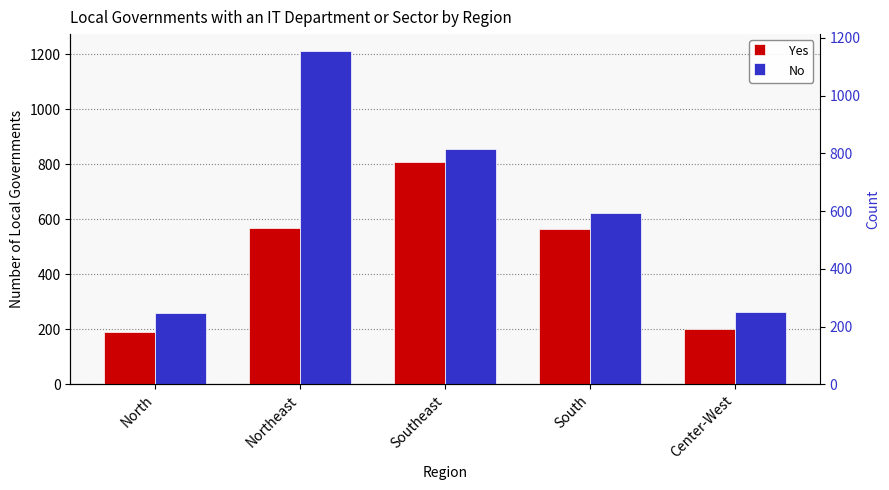

Is it true that Yes equals 862 at Northeast?

False